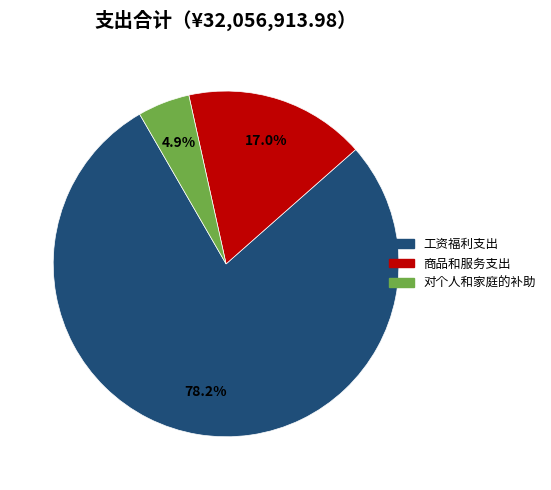

Which slice is the largest?

工资福利支出